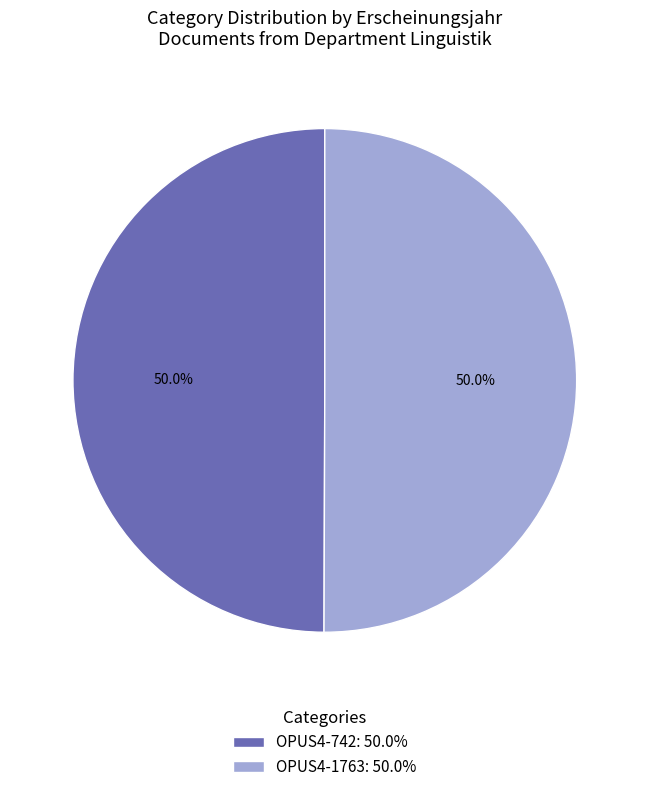

To the nearest percent, what is the average slice percentage?

50%